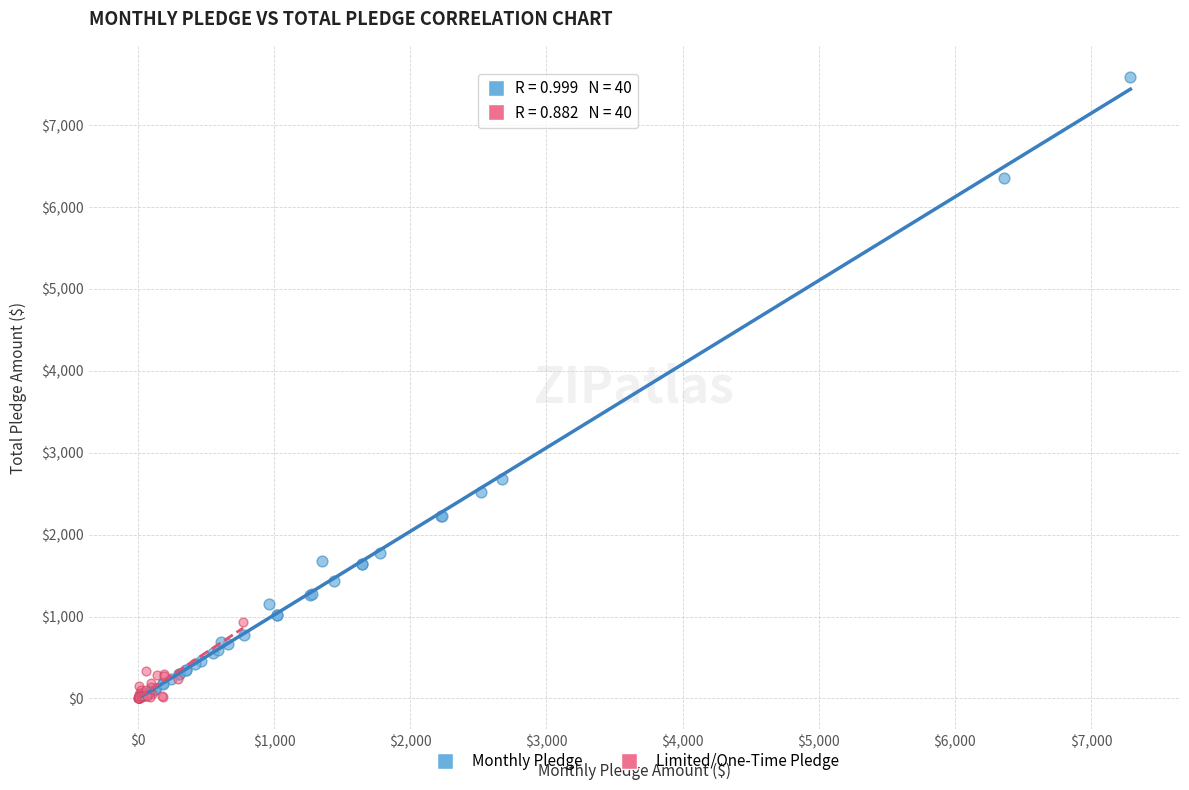

Which series has the largest Y range (max minus min)?

Monthly Pledge